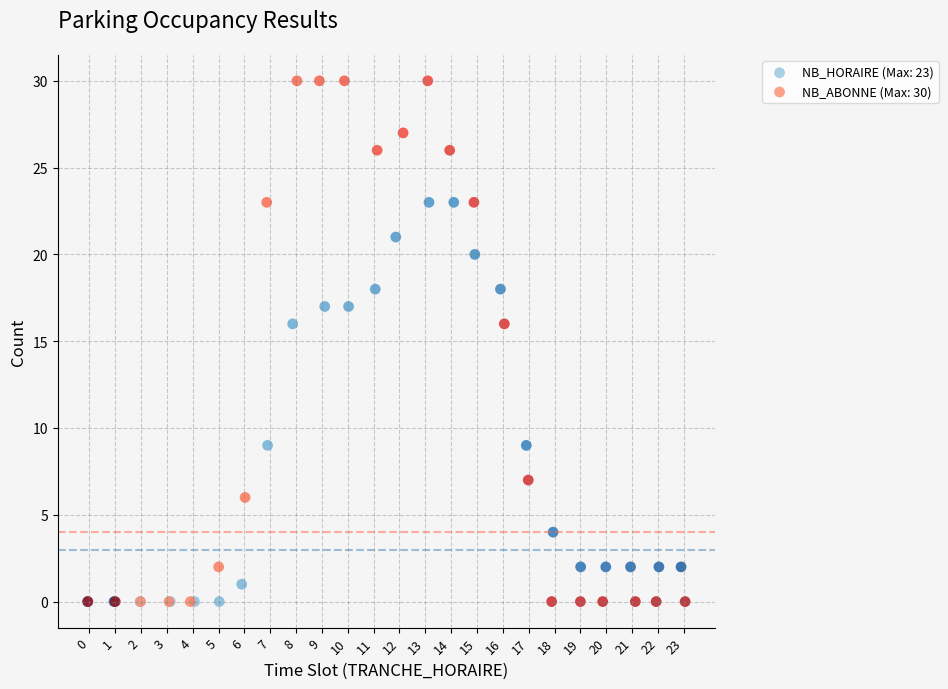

Which series has the largest Y range (max minus min)?

NB_ABONNE (Max: 30)